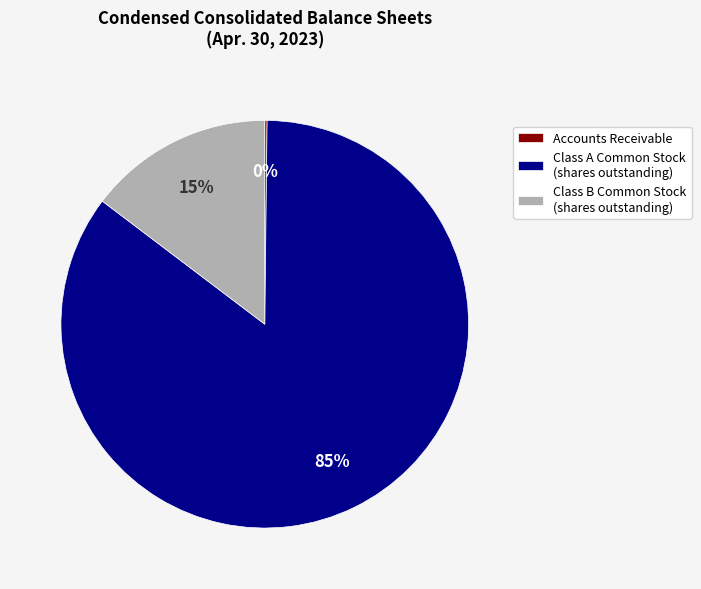

Is it true that Class B Common Stock (shares outstanding) is 21% of the pie?

False